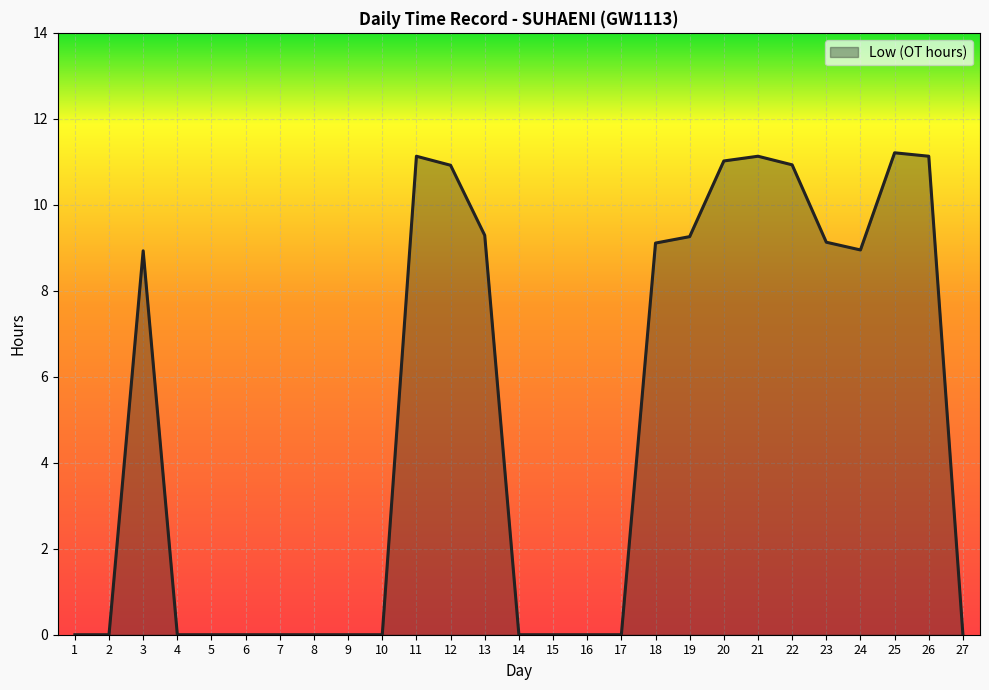

How many distinct data groups are displayed?

1